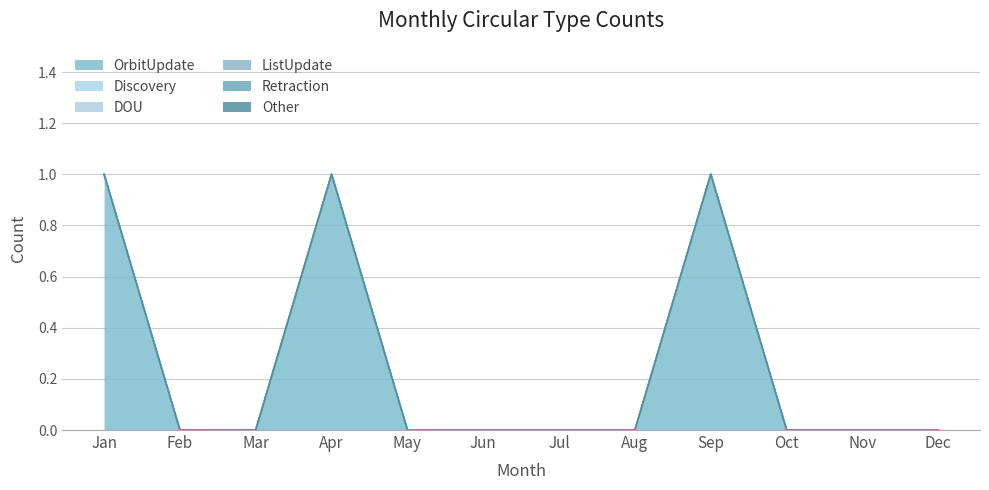

How many values in the OrbitUpdate series exceed 0?

3